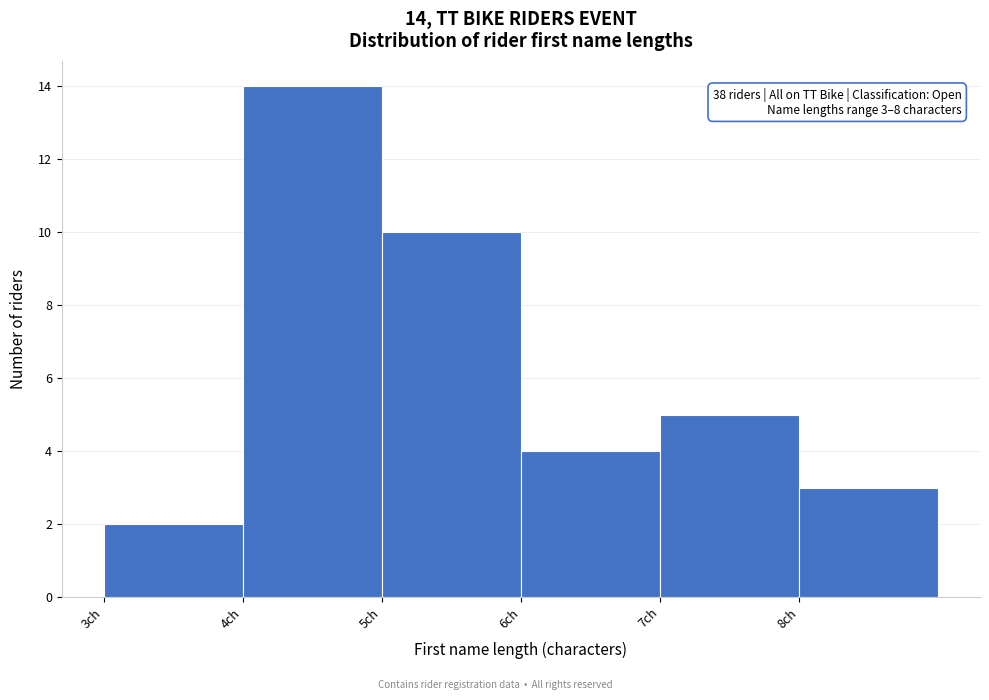

Which range on the x-axis has the tallest bar?

4 to 5